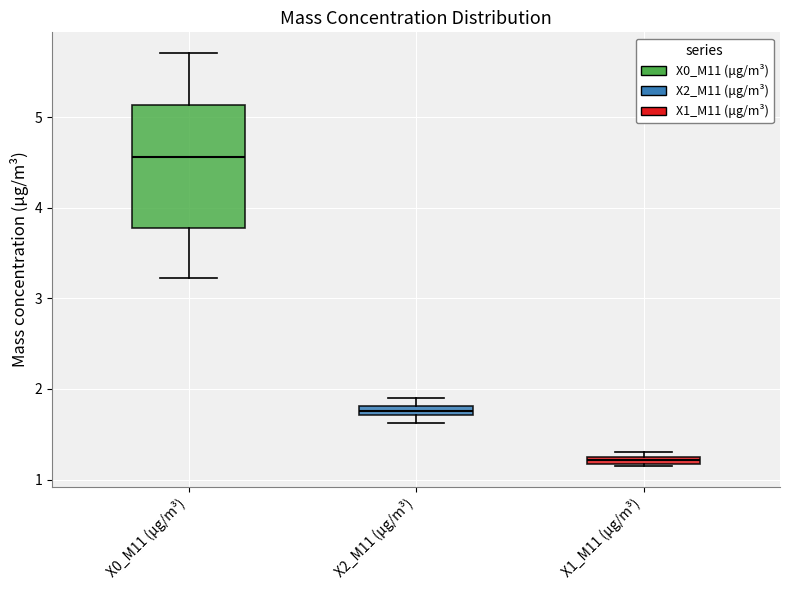

Where is the upper edge of the box for X1_M11 (μg/m³) on the y-axis? The values are not printed on the chart, so give them approximately, as read against the axis.

1.3